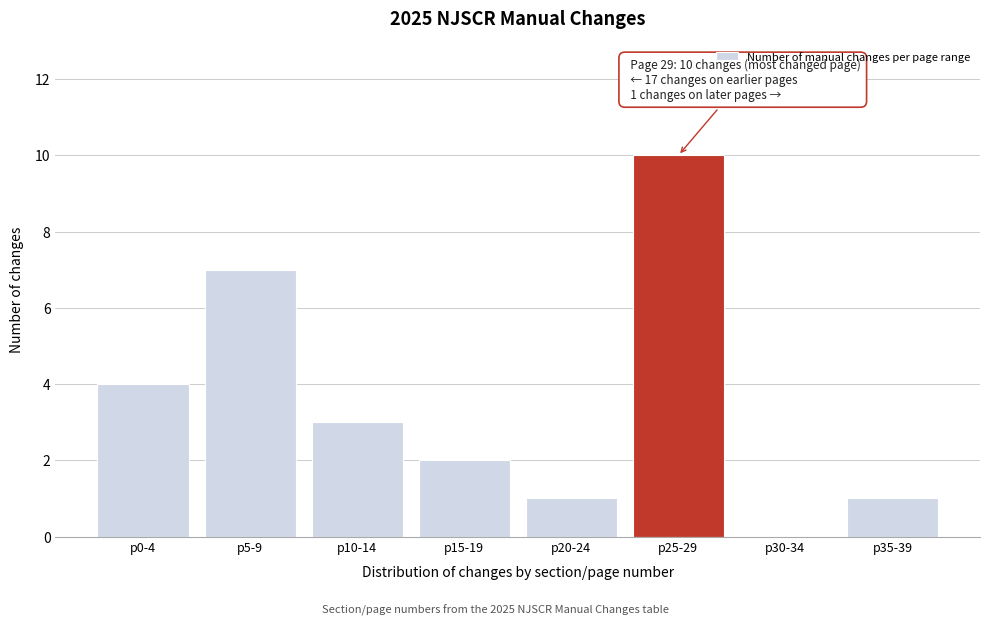

Reading left to right, what are all the values shown in this chart?

p0-4=4	p5-9=7	p10-14=3	p15-19=2	p20-24=1	p25-29=10	p30-34=0	p35-39=1